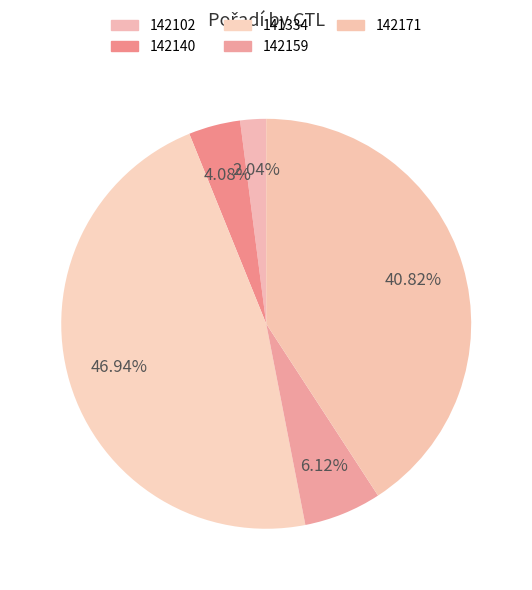

To the nearest percent, what is the average slice percentage?

20%